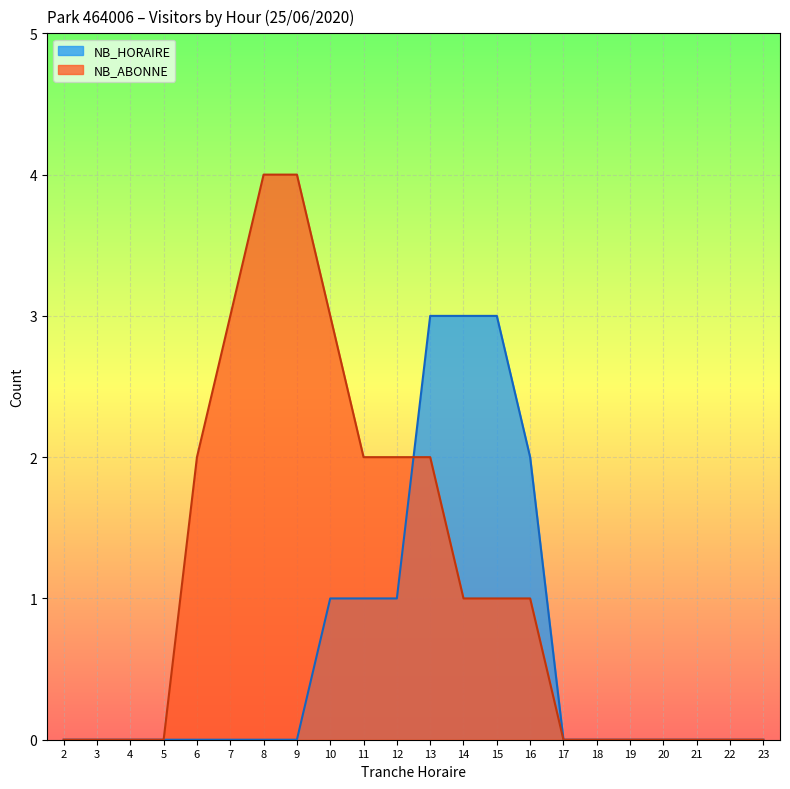

True or false: NB_ABONNE and NB_HORAIRE cross at least once.

True